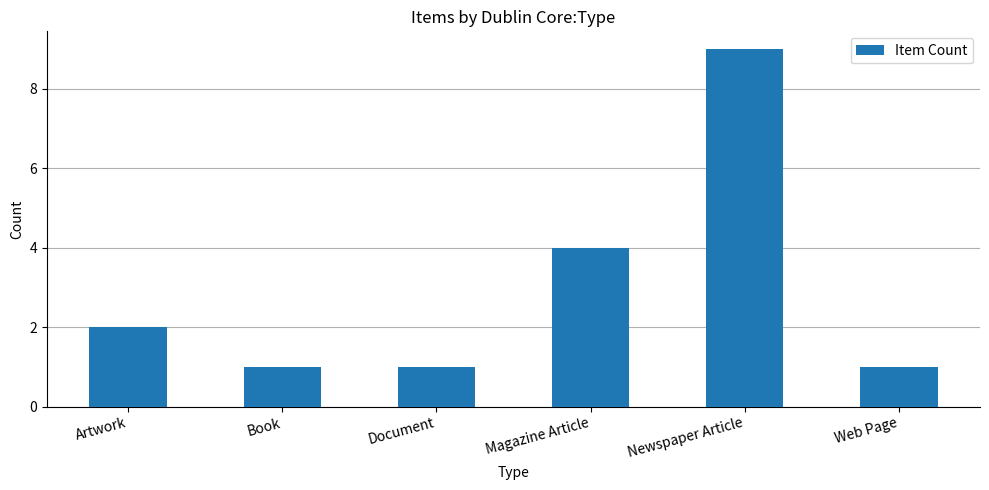

Count the number of data series in this chart.

1